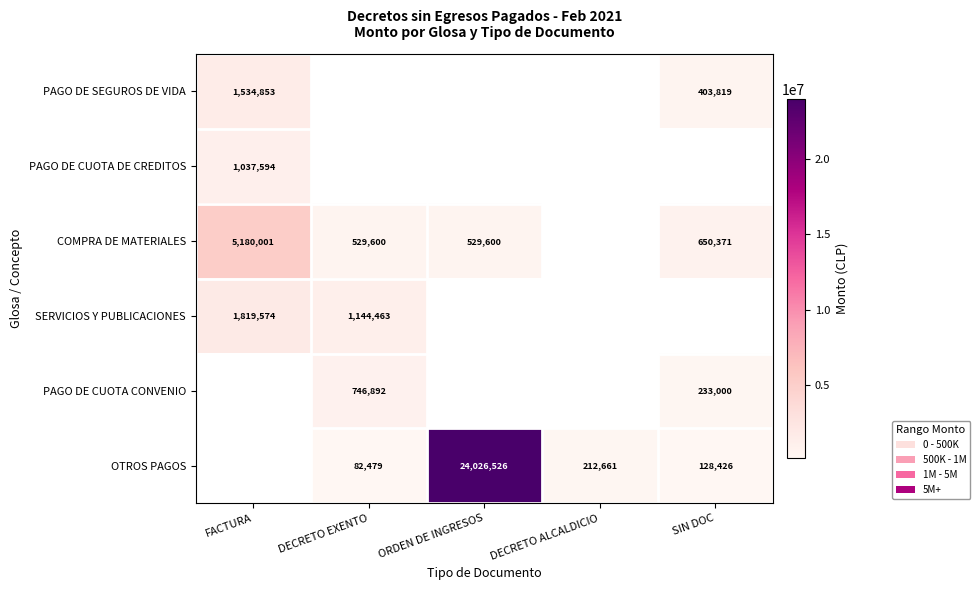

The PAGO DE CUOTA CONVENIO series shows 324301 at SIN DOC. True or false?

False